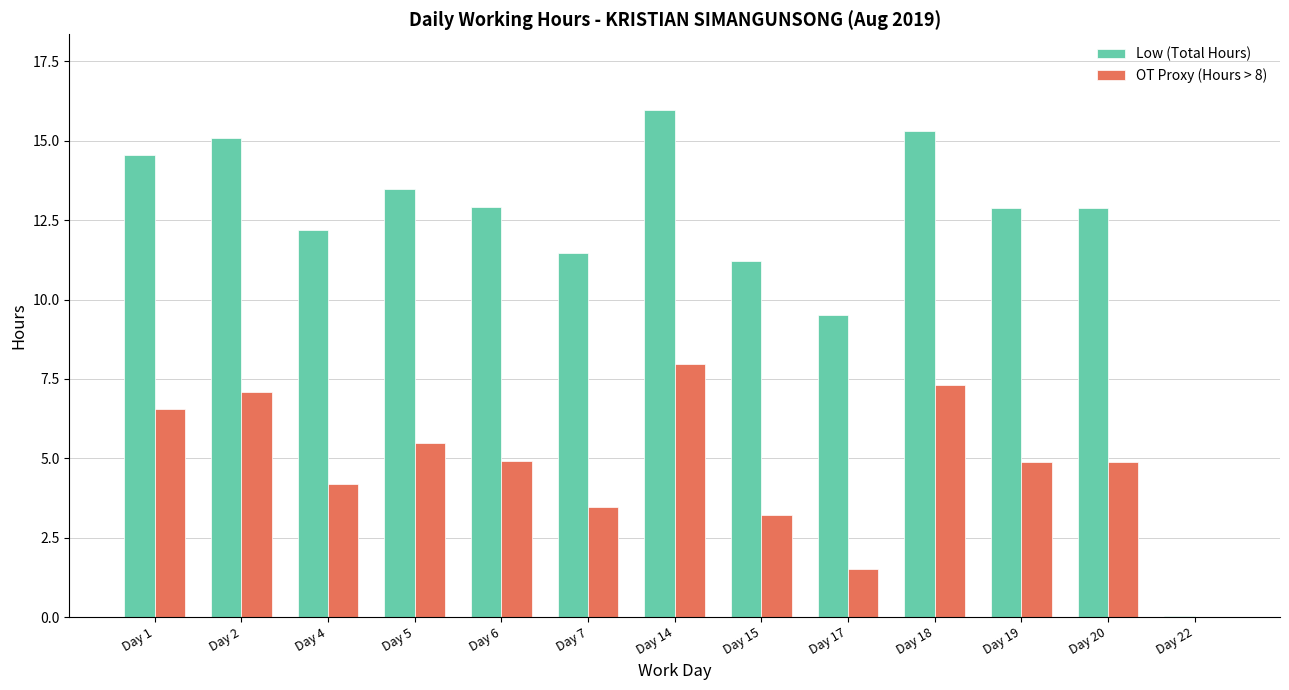

Is the value of OT Proxy (Hours > 8) at Day 19 greater than the value of Low (Total Hours) at Day 5?

No